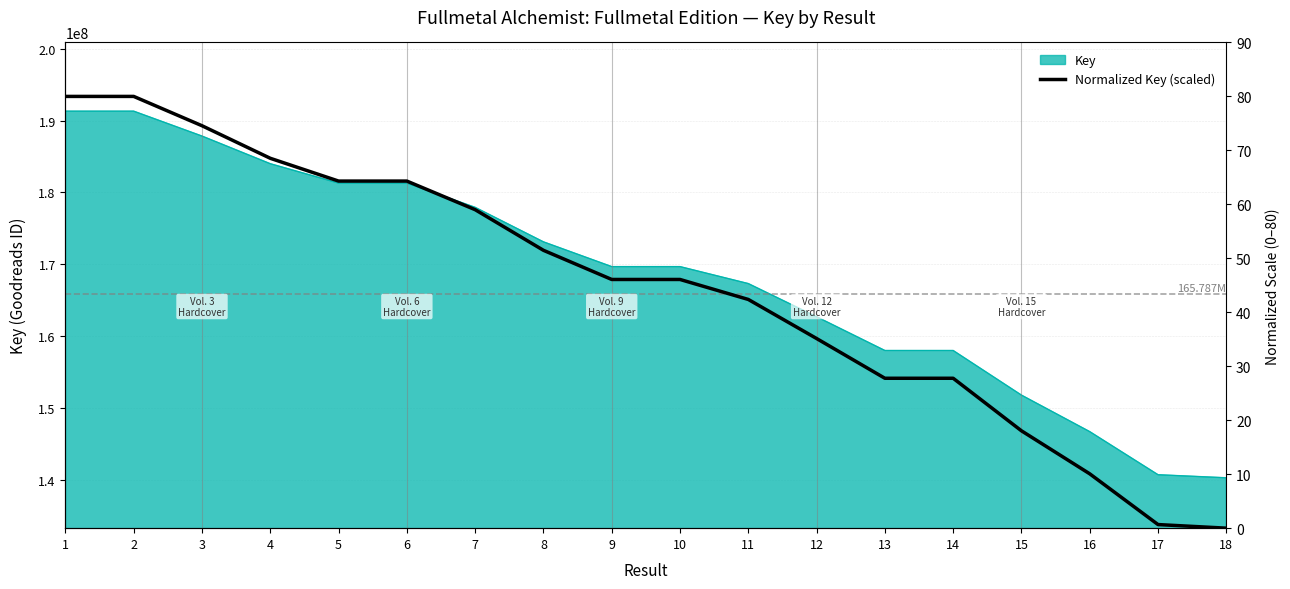

At which category does the data reach its first local peak?

2